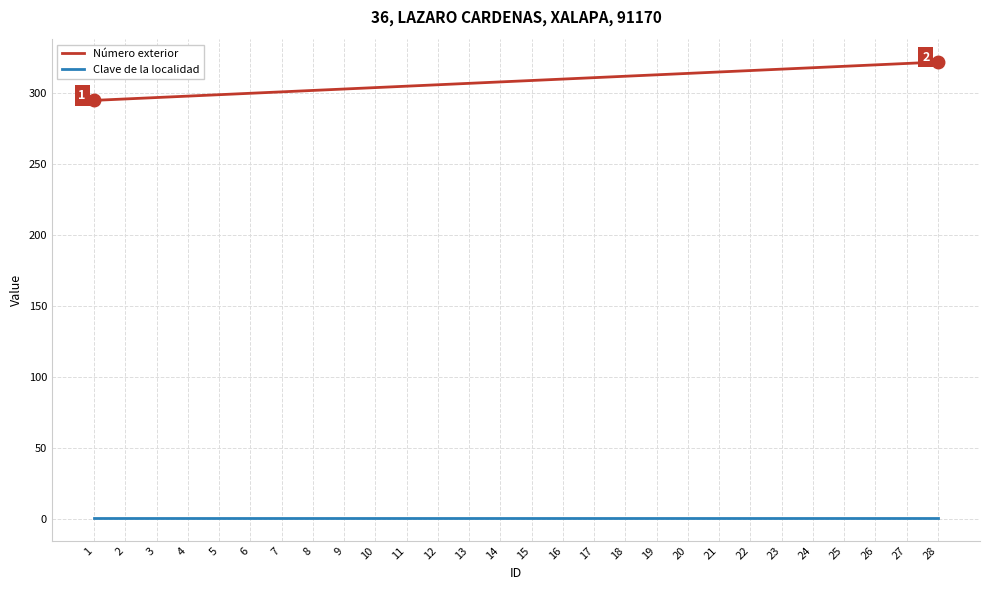

What are all the series names shown in the legend?

Número exterior, Clave de la localidad